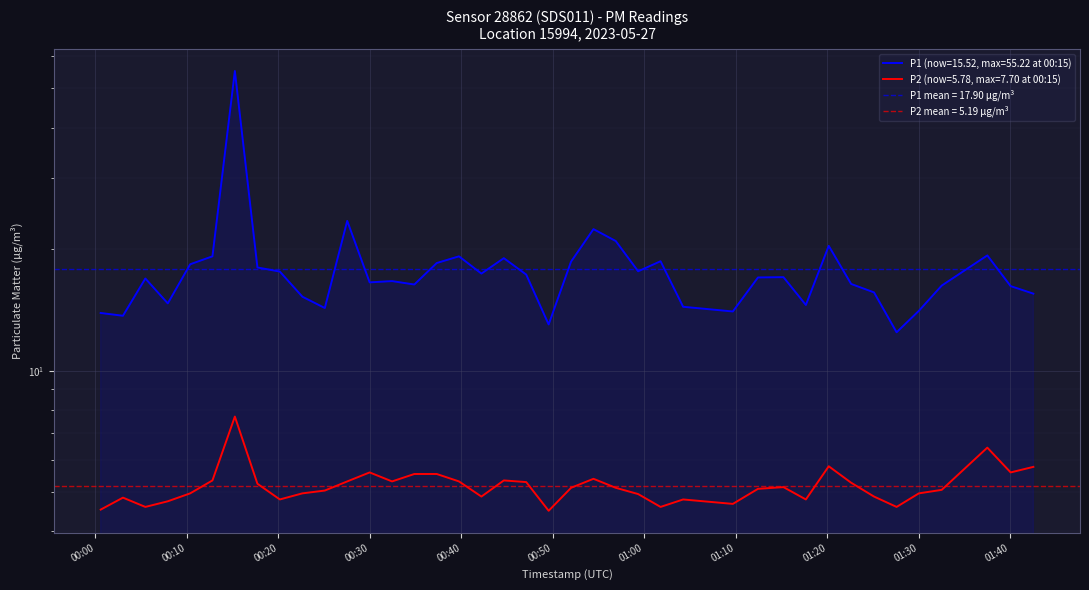

Between 2023-05-27T00:15:14 and 2023-05-27T01:15:12, which series saw the biggest shift?

P1